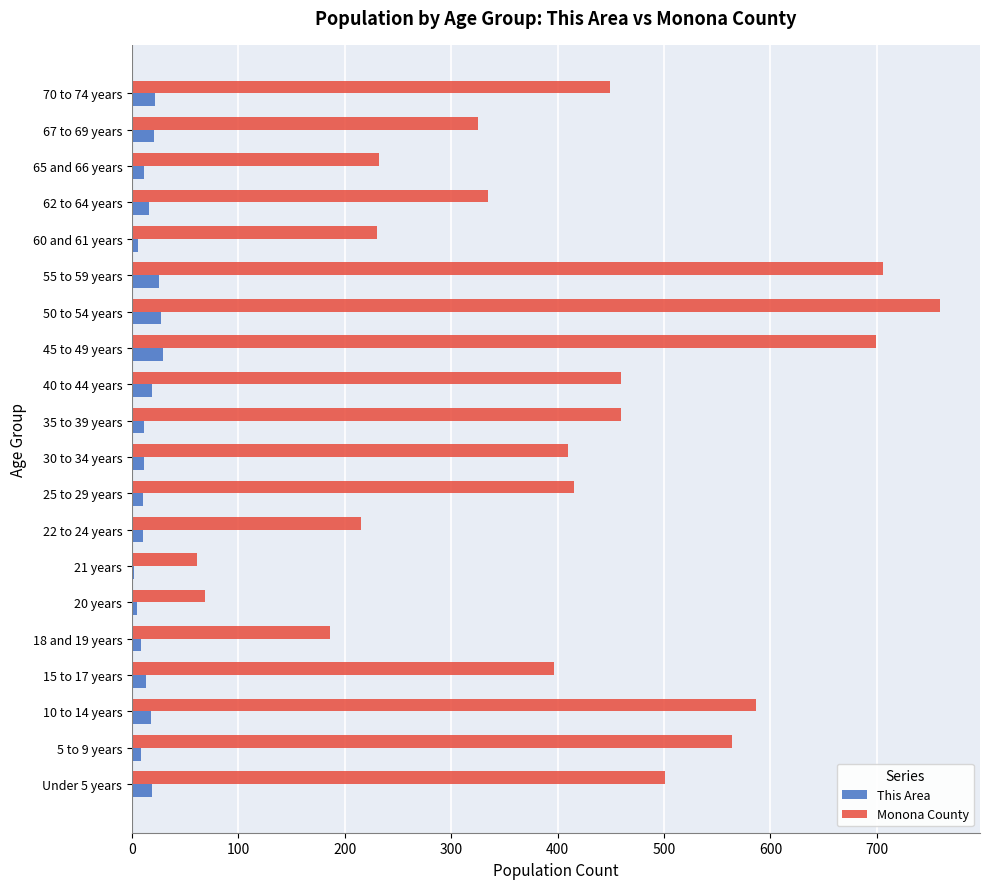

Which series has the largest total across all categories?

Monona County